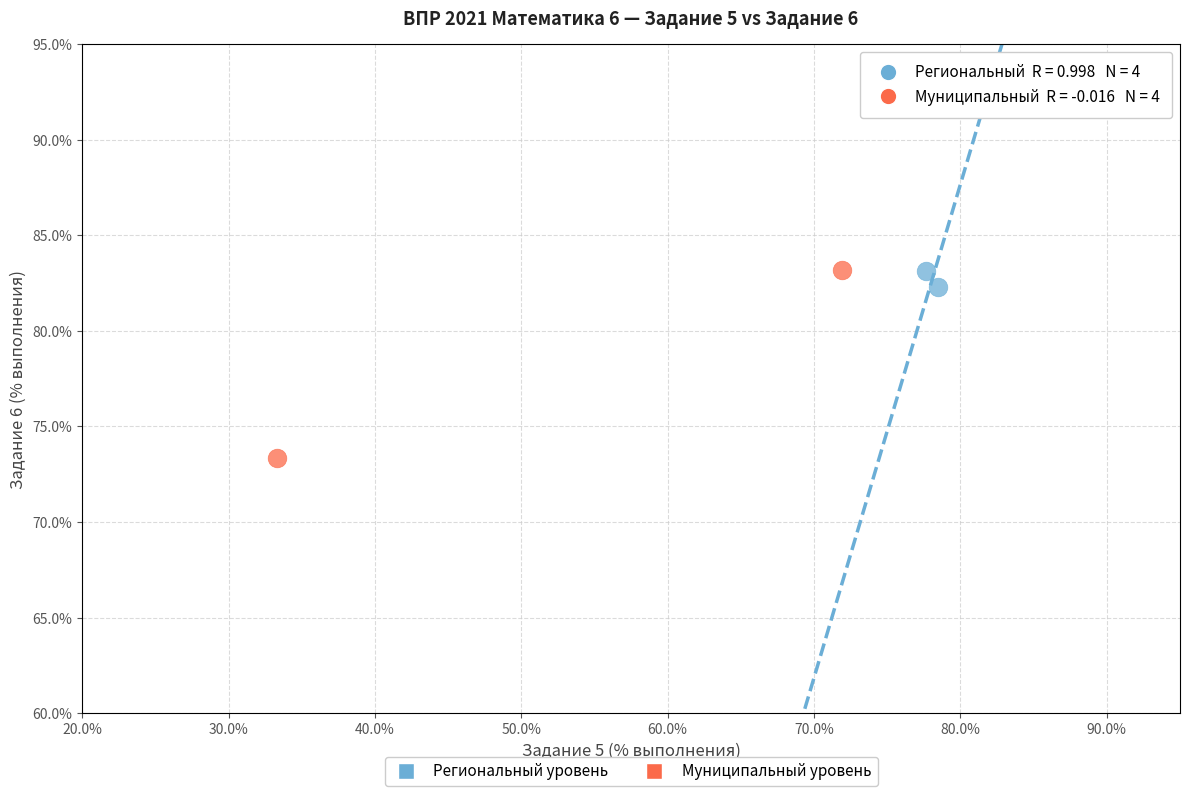

Which series has the widest spread of Y values?

Муниципальный уровень